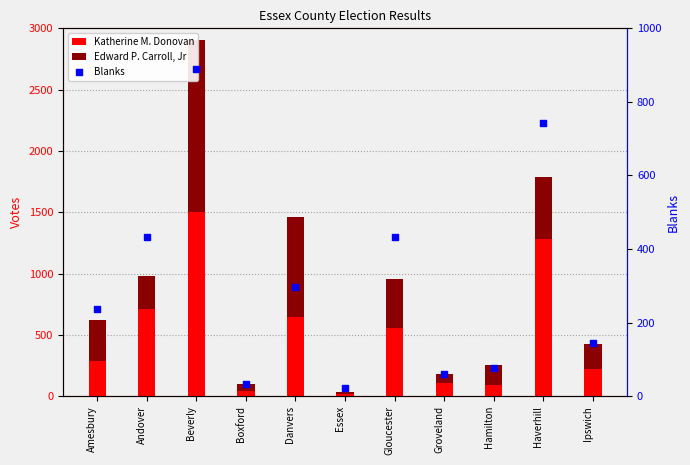

Which series reaches the maximum Y coordinate?

Katherine M. Donovan